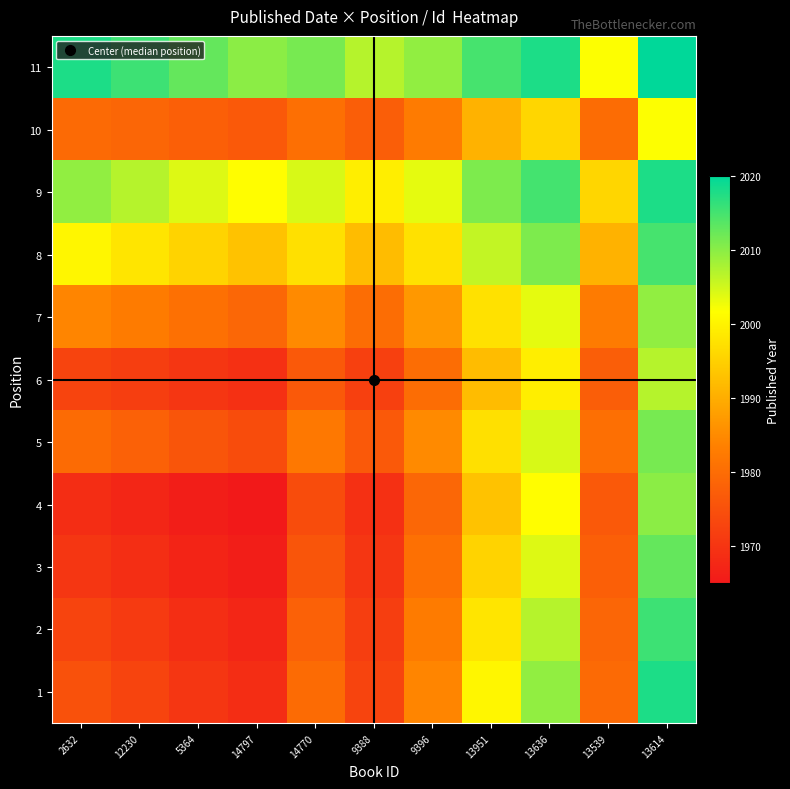

How many categories are shown in the chart?

11